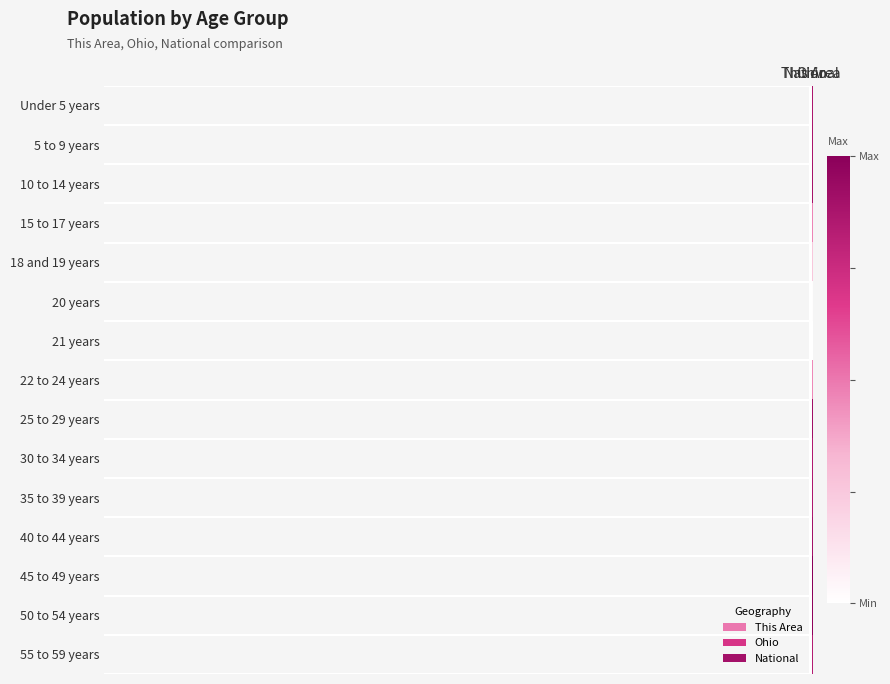

What is the total value across all series at Ohio?

9.4